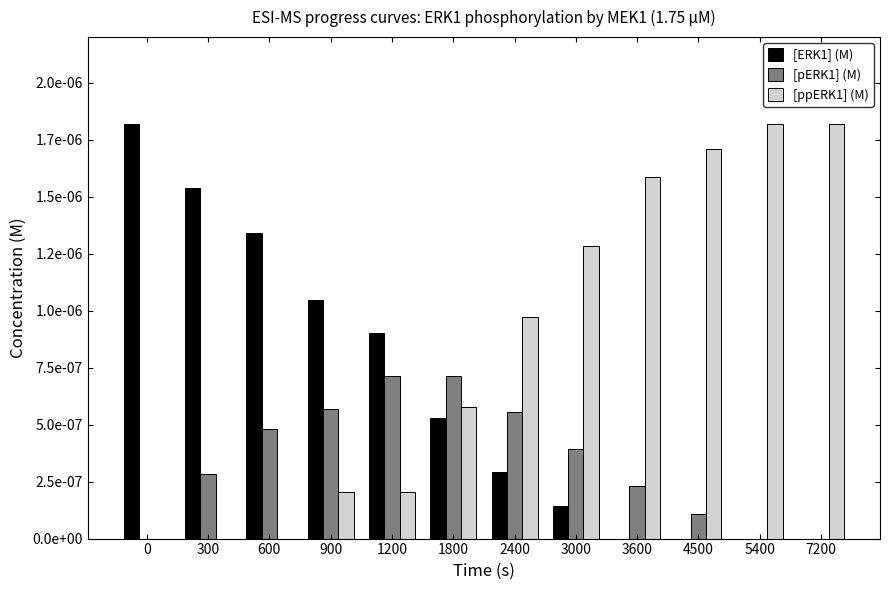

What are all the series names shown in the legend?

[ERK1] (M), [pERK1] (M), [ppERK1] (M)